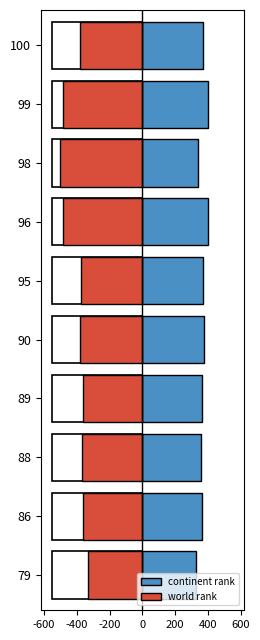

What is the value of the continent rank bar at the 1st from the left?

329.6